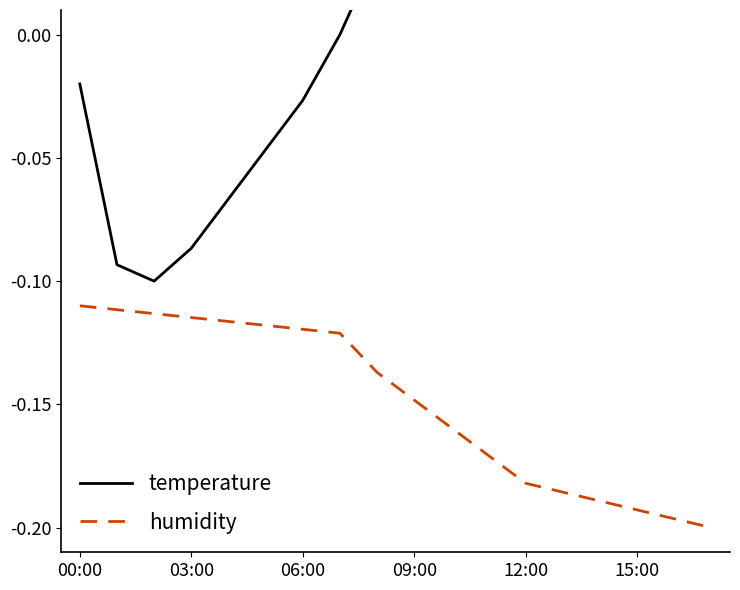

True or false: humidity and temperature cross at least once.

False